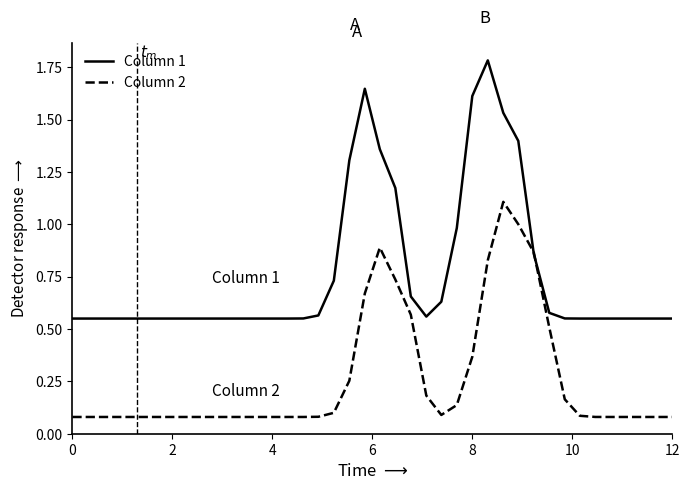

What is the highest value of the Column 1 series?

1.8